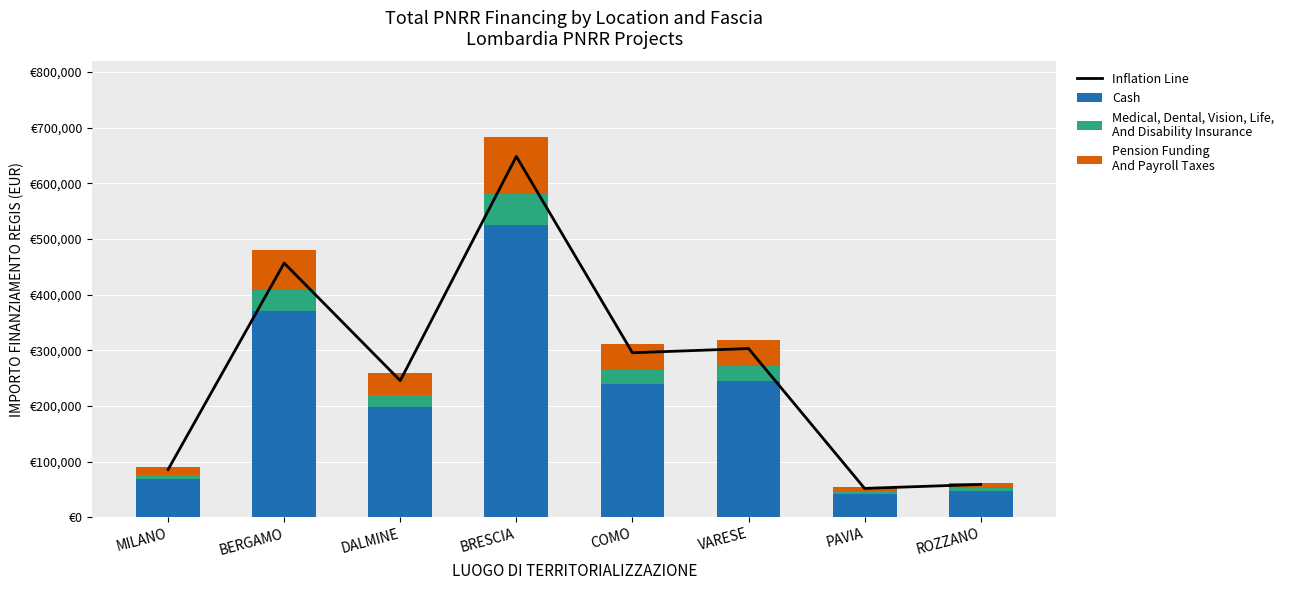

At which label does Pension Funding
And Payroll Taxes reach its minimum?

PAVIA